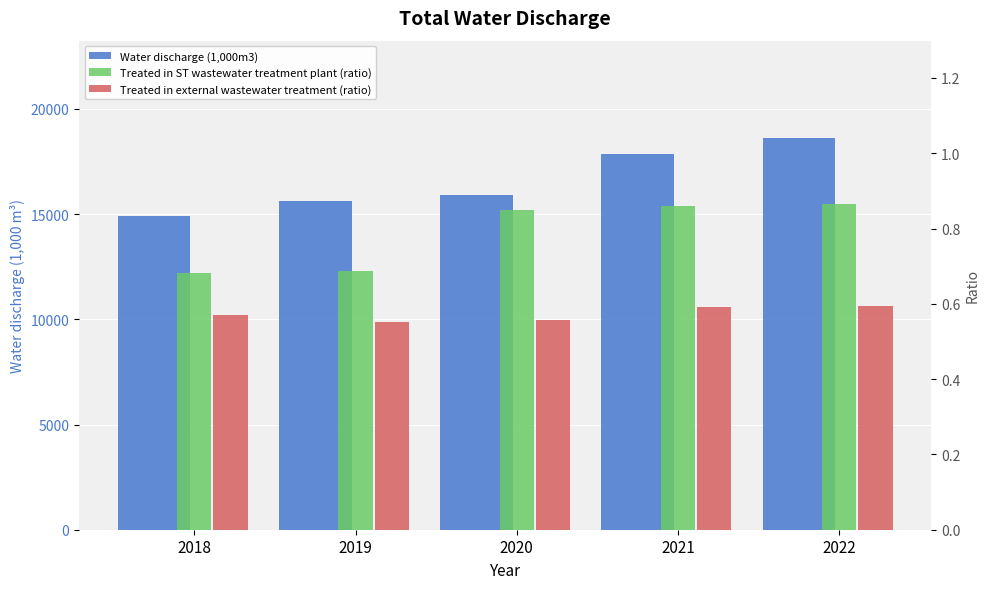

At how many categories does at least one series exceed 17548?

2